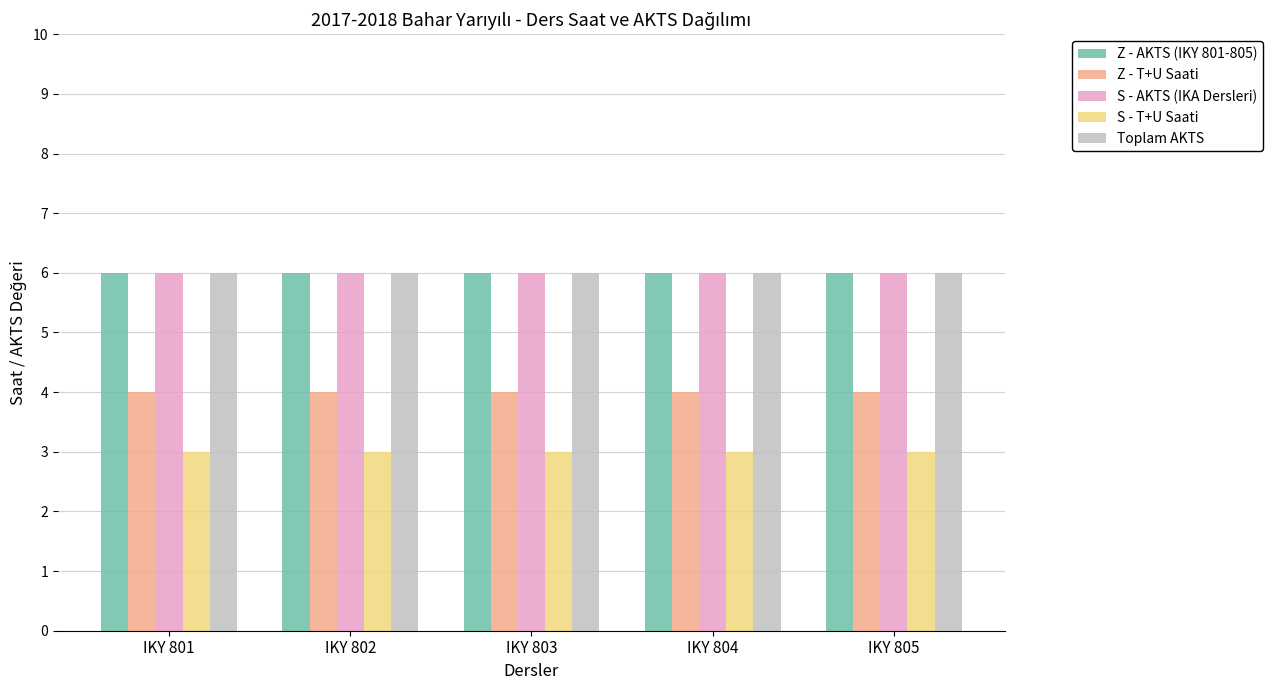

What is the total value across all series at IKY 805?

25